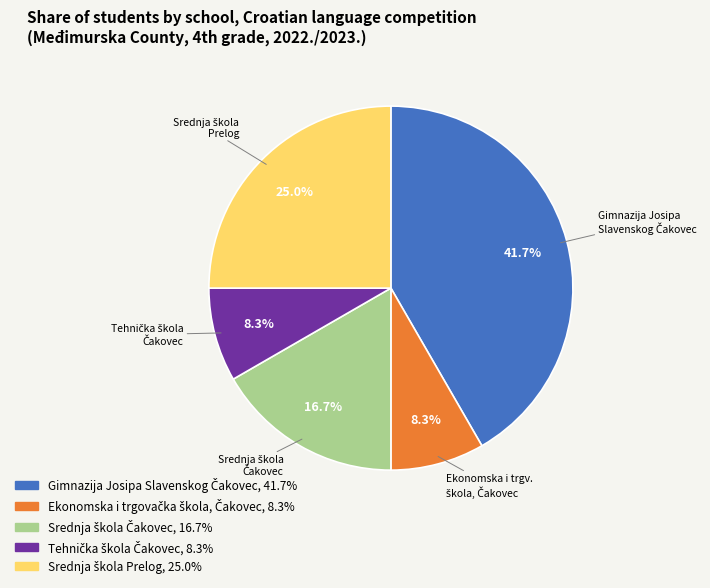

Does any single category account for the majority?

No